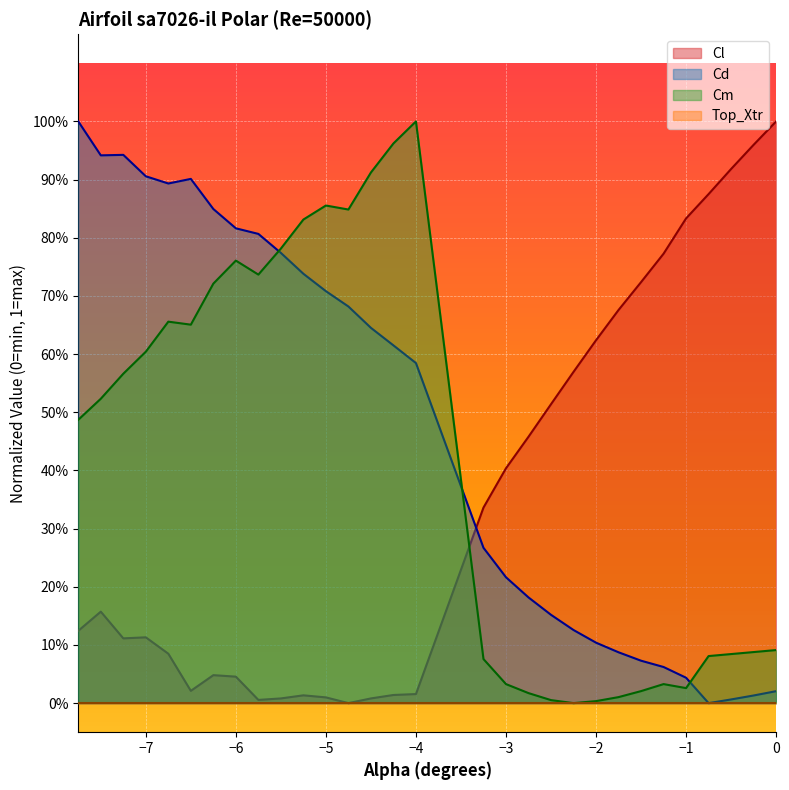

Does the chart display data point markers on the line(s)?

No